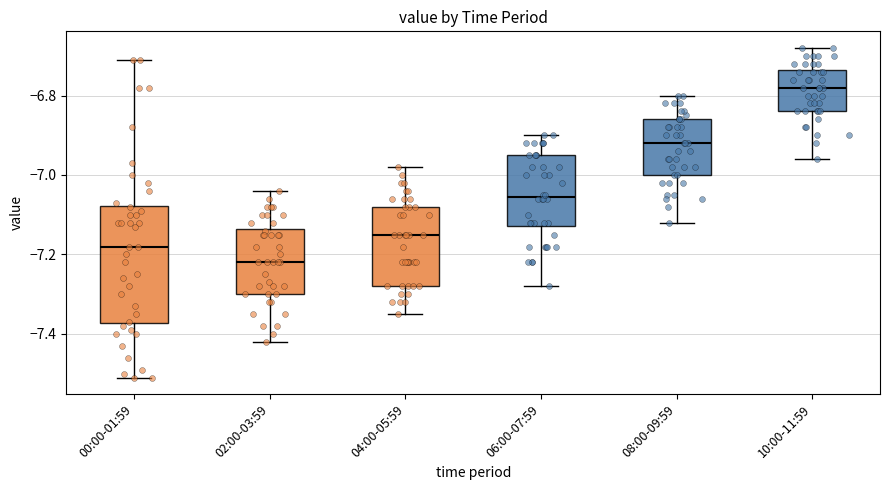

Where does the lower whisker of the box for 06:00-07:59 end on the y-axis? The values are not printed on the chart, so give them approximately, as read against the axis.

-7.28